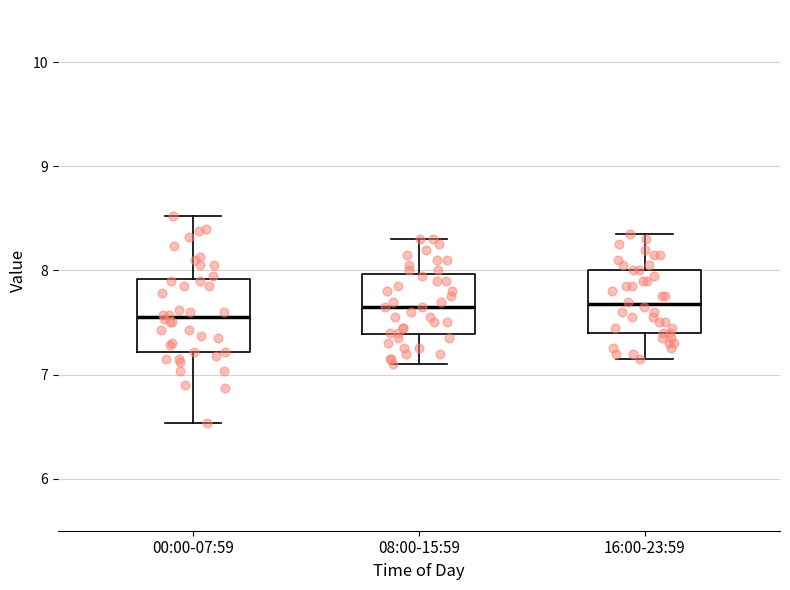

Reading left to right, transcribe this box plot: for each box, give where its median line is, the range the box spans, and where its two whiskers end, as read against the y-axis. The values are not printed on the chart, so give them approximately, as read against the axis.

00:00-07:59: median 7.6, box 7.2 to 7.9, whiskers 6.5 to 8.5
08:00-15:59: median 7.7, box 7.4 to 8.0, whiskers 7.1 to 8.3
16:00-23:59: median 7.7, box 7.4 to 8.0, whiskers 7.2 to 8.4